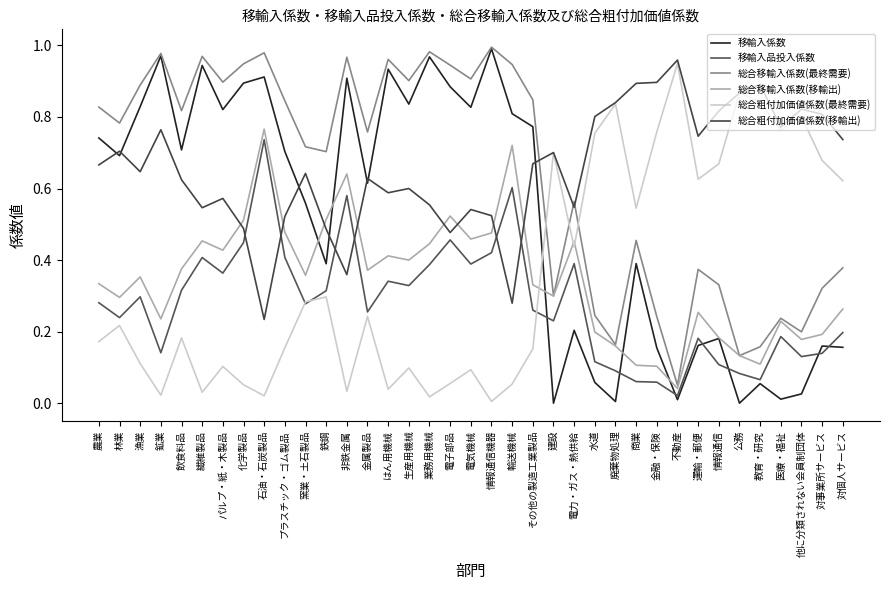

Rank the series at 非鉄金属 from highest to lowest value.

総合移輸入係数(最終需要), 移輸入係数, 総合移輸入係数(移輸出), 移輸入品投入係数, 総合粗付加価値係数(移輸出), 総合粗付加価値係数(最終需要)